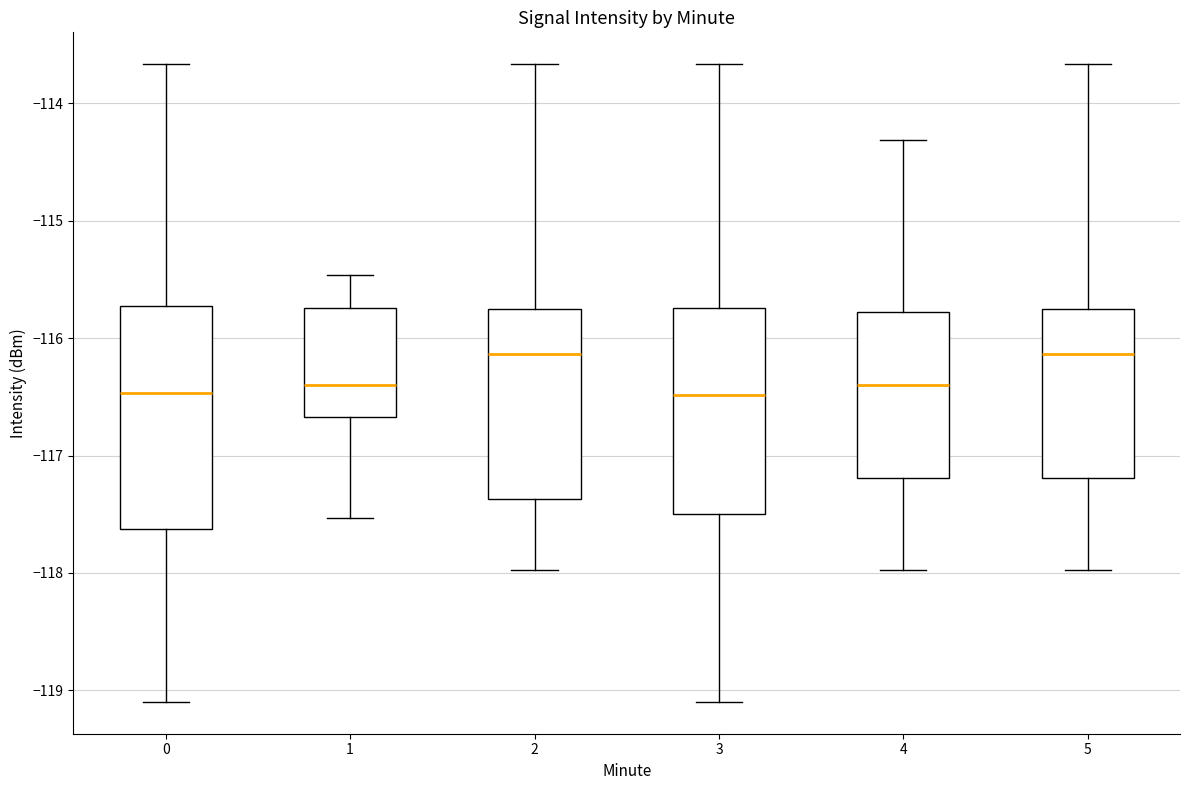

Where does the lower whisker of the box at x = 3 end on the y-axis? The values are not printed on the chart, so give them approximately, as read against the axis.

-119.1